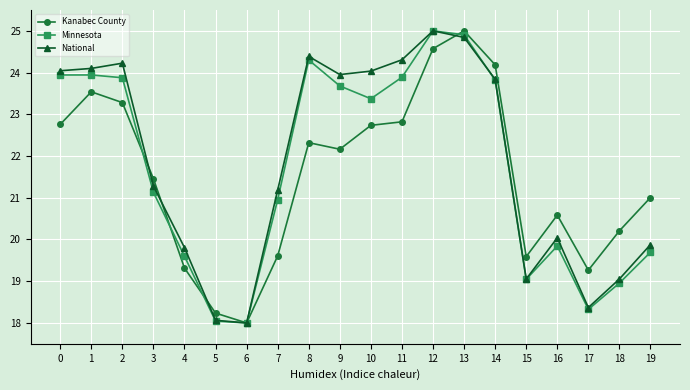

True or false: Kanabec County has more than 2 interior local peaks.

True